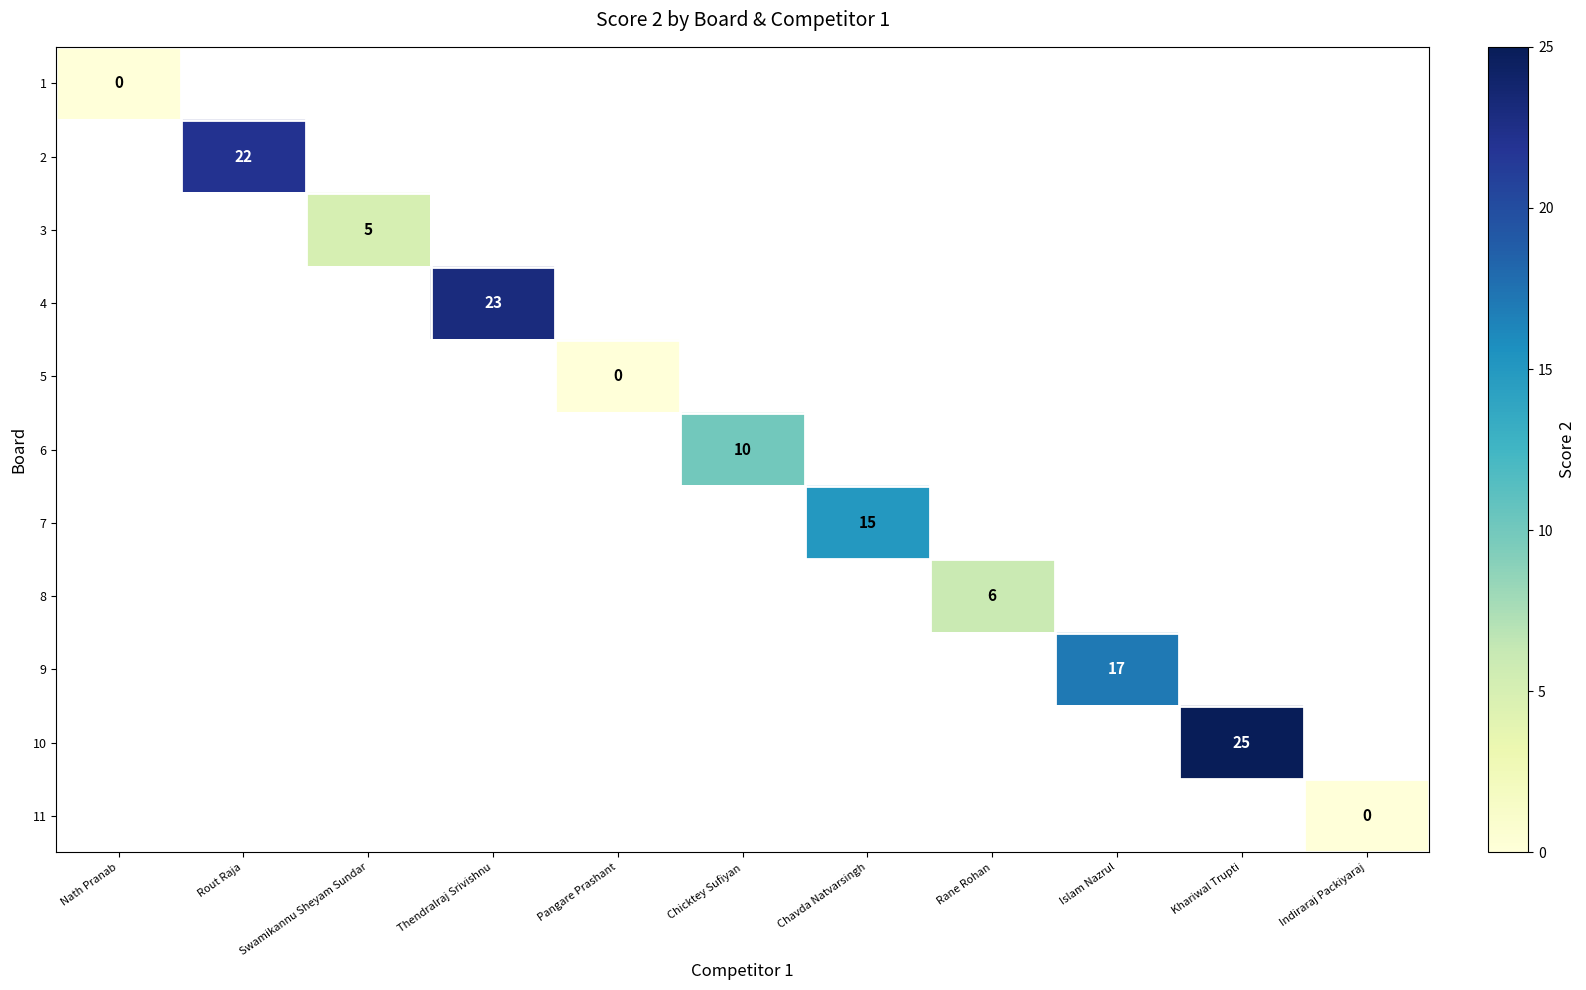

Is the value of 11 at Chicktey Sufiyan greater than the value of 3 at Khariwal Trupti?

No